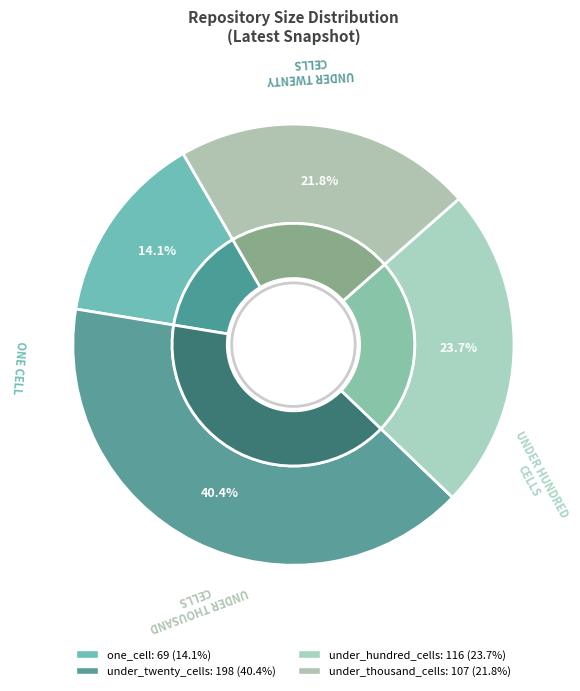

The under_twenty_cells slice represents 40% of the pie. True or false?

True